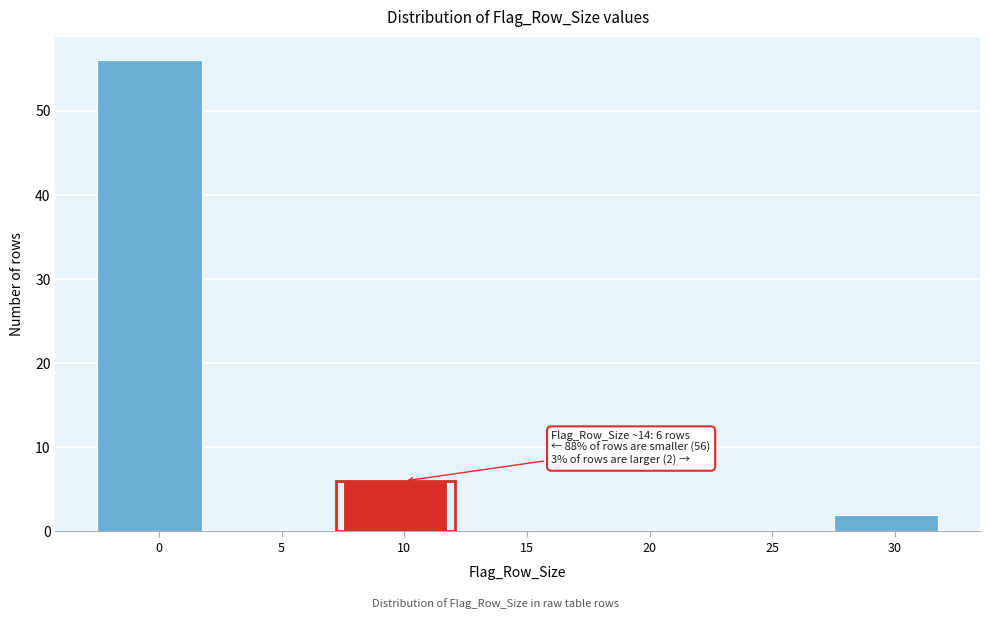

Reading right to left, what are all the values shown in this chart?

30=2	25=0	20=0	15=0	10=6	5=0	0=56